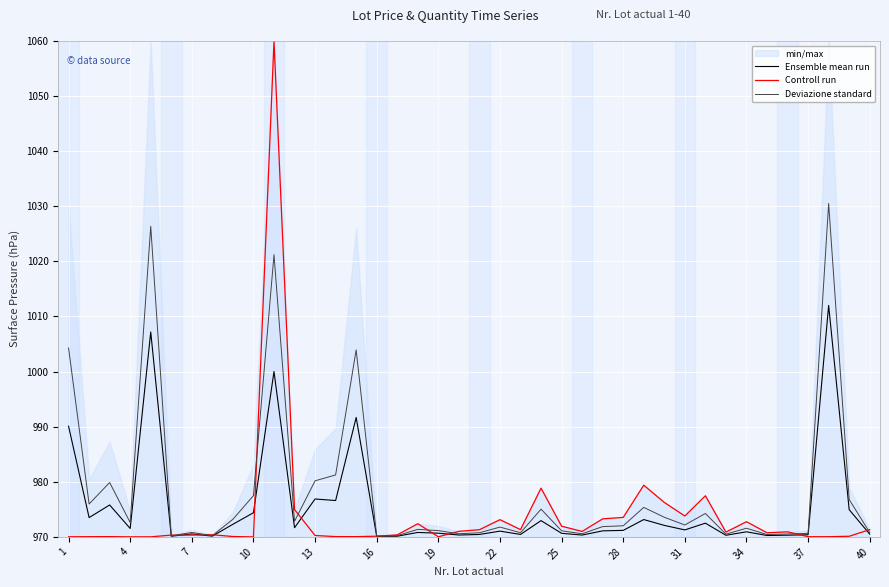

The value of Controll run at 31 is 393.8. True or false?

False